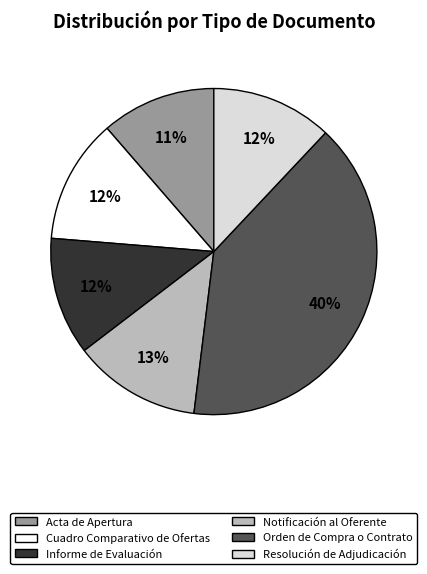

The Notificación al Oferente slice represents 13% of the pie. True or false?

True